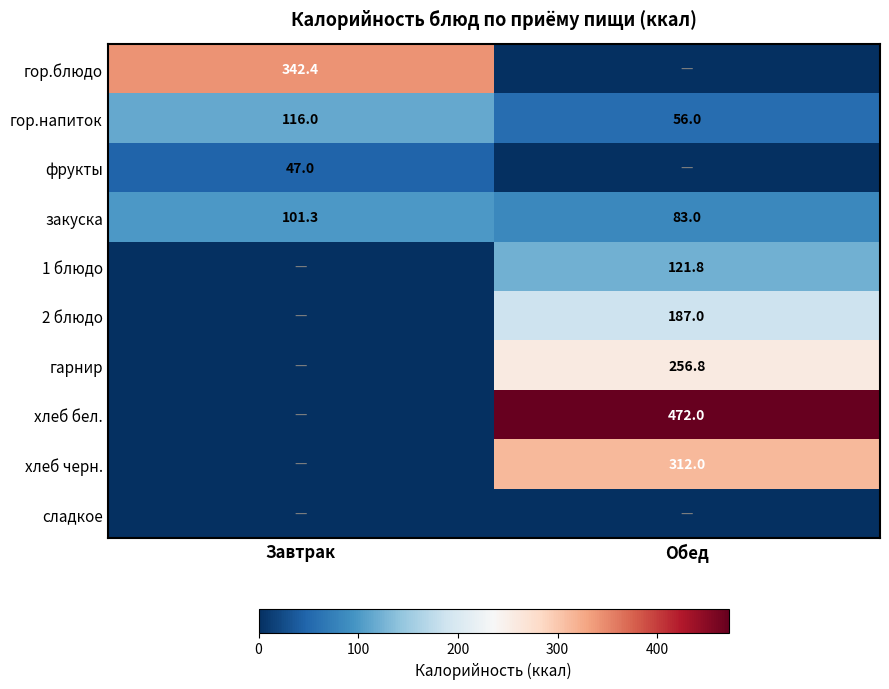

Is it true that хлеб бел. equals 472.0 at Обед?

True